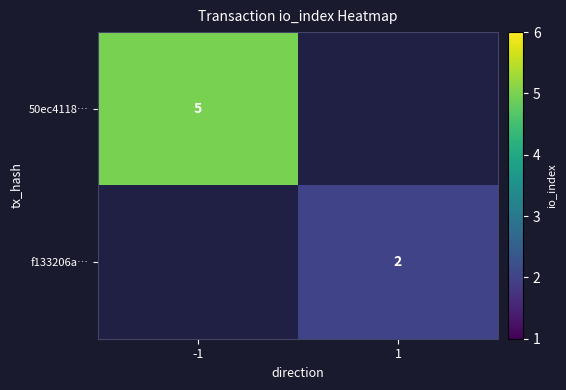

The 50ec4118… series shows 9 at -1. True or false?

False